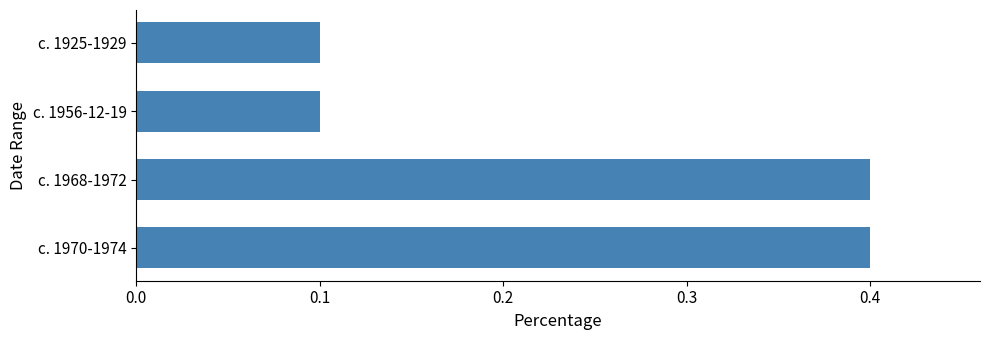

Are the bars horizontal?

Yes